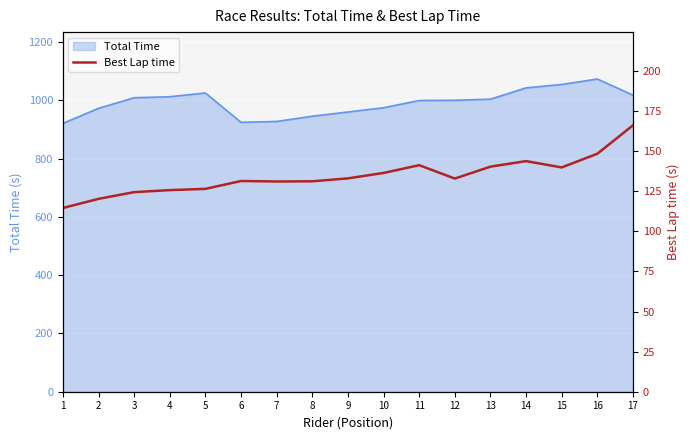

What is the change in value from 1 to 6?

+16.8